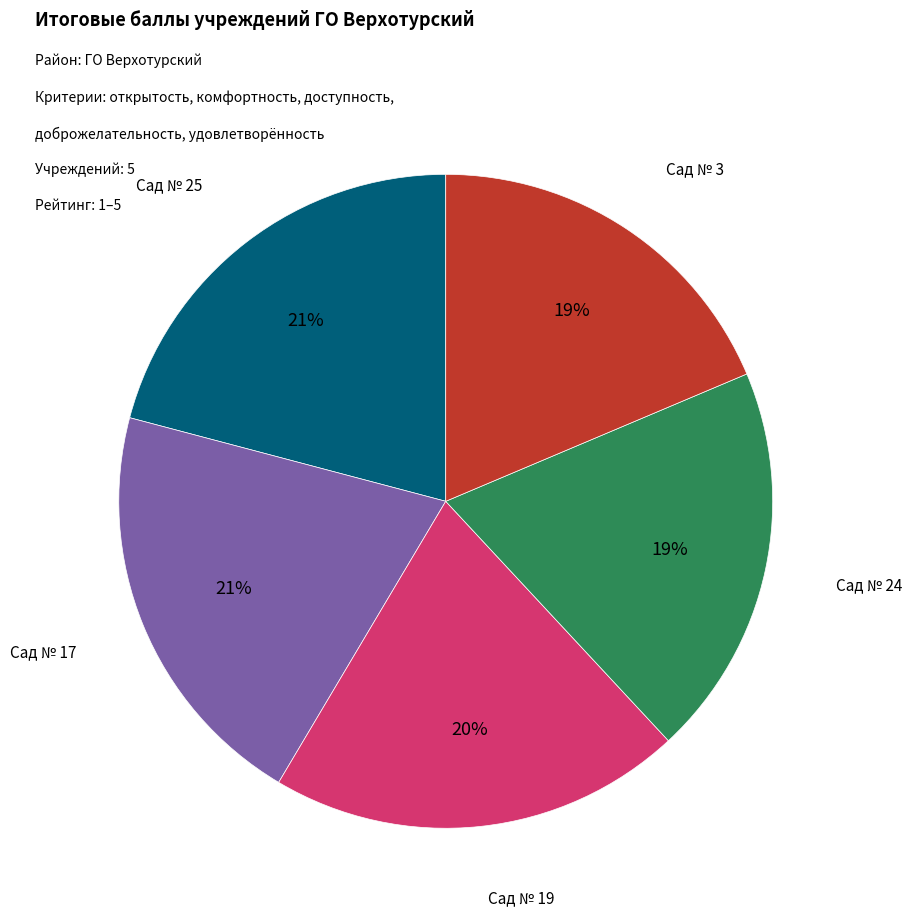

To the nearest percent, what is the difference between the largest and smallest slice percentages?

2%